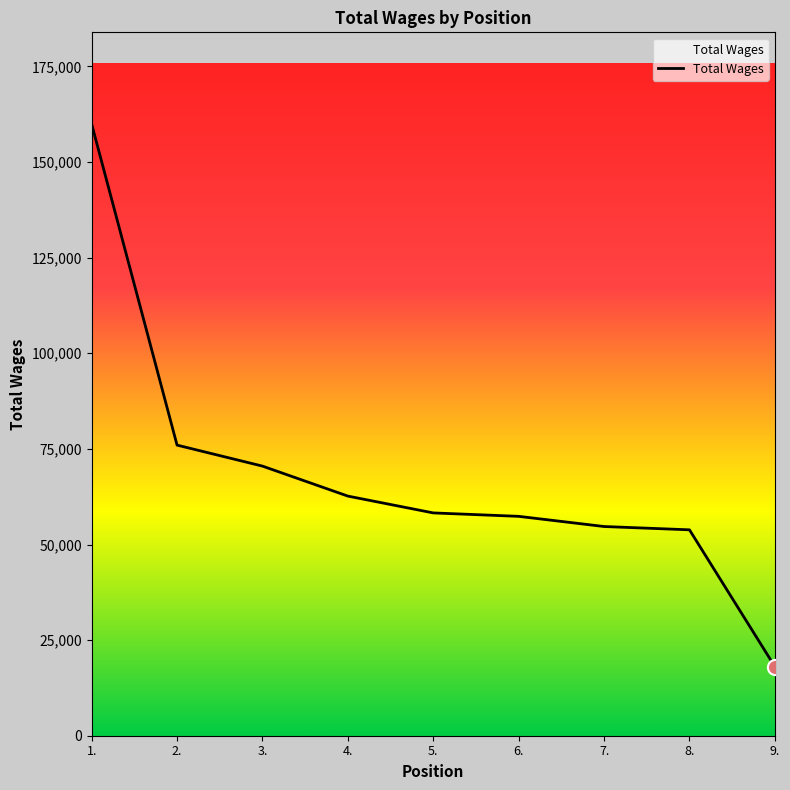

Between 7. and 1., which is larger?

1.